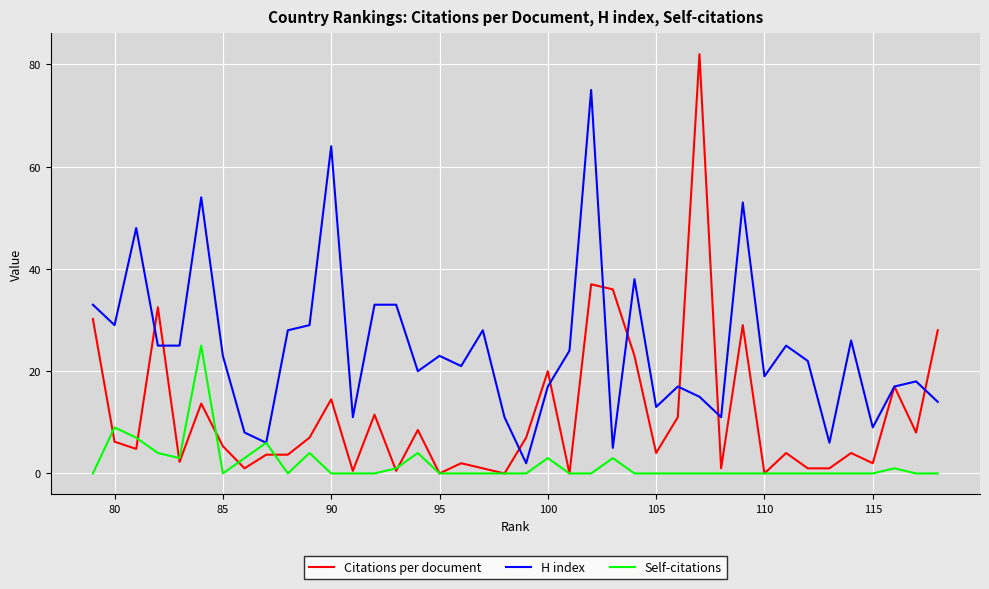

How many intersections are there between Citations per document and Self-citations?

8